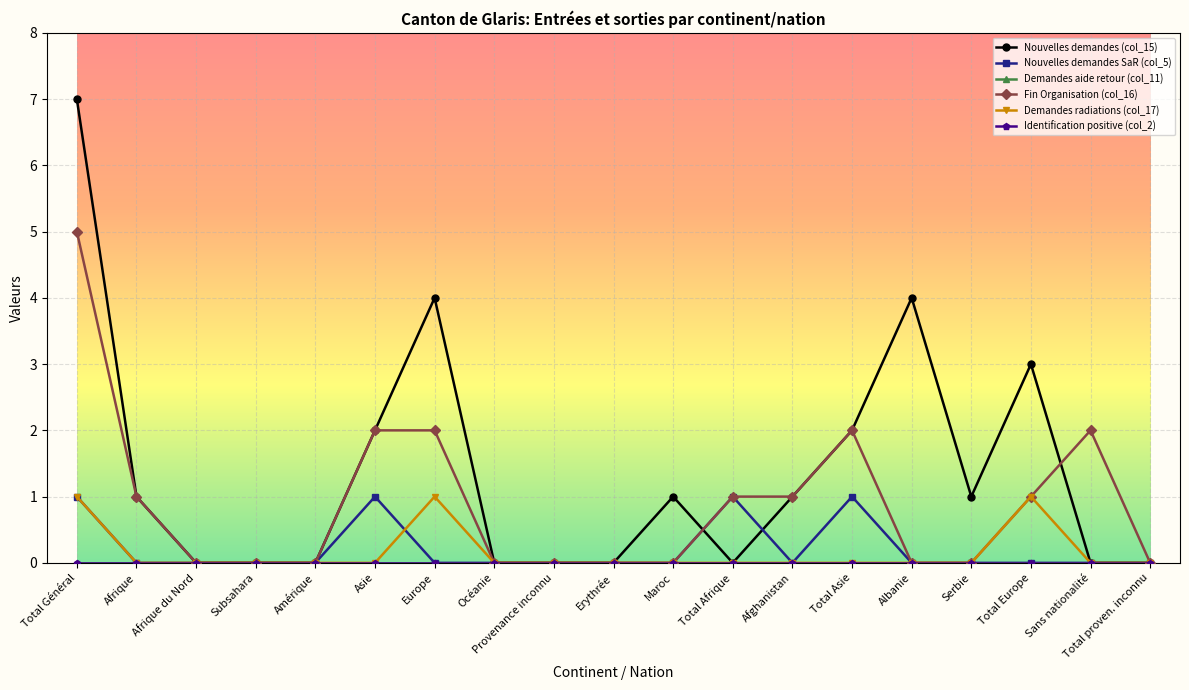

What is the label of the 1st point from the right?

Total proven. inconnu